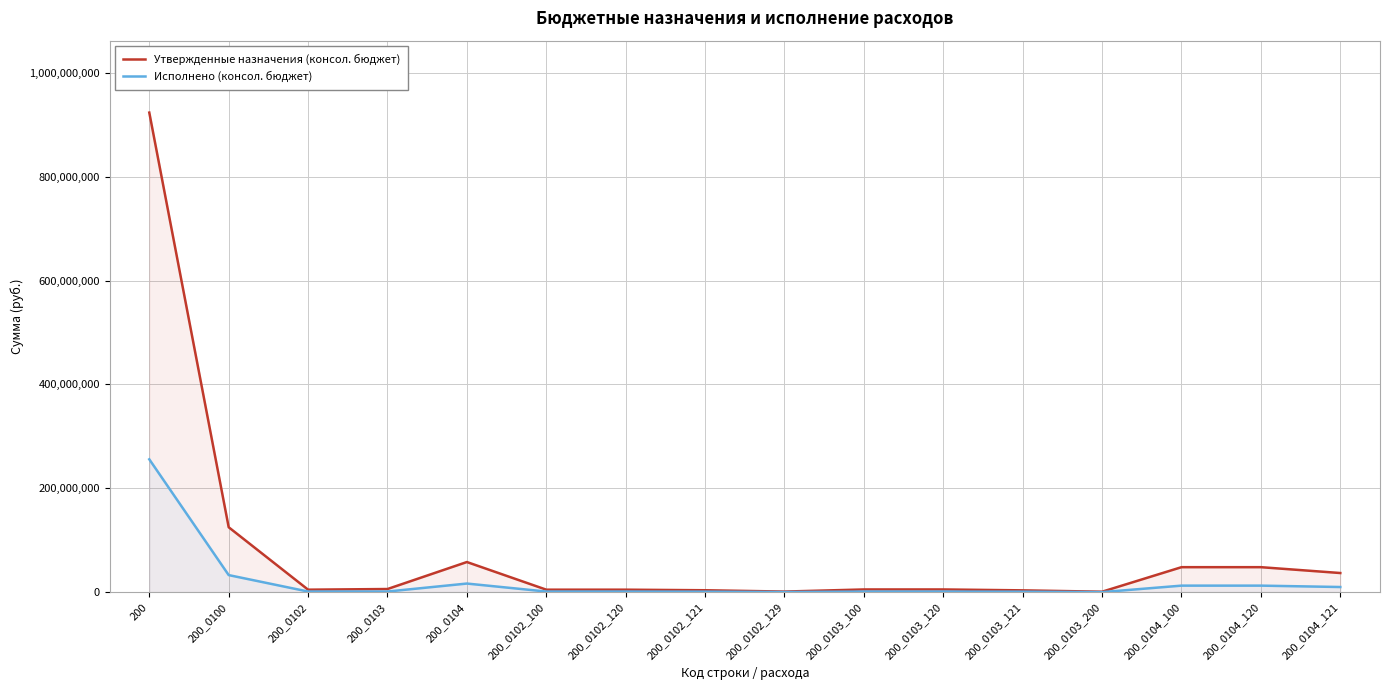

The Исполнено (консол. бюджет) series shows 732524.5 at 200_0102_100. True or false?

False